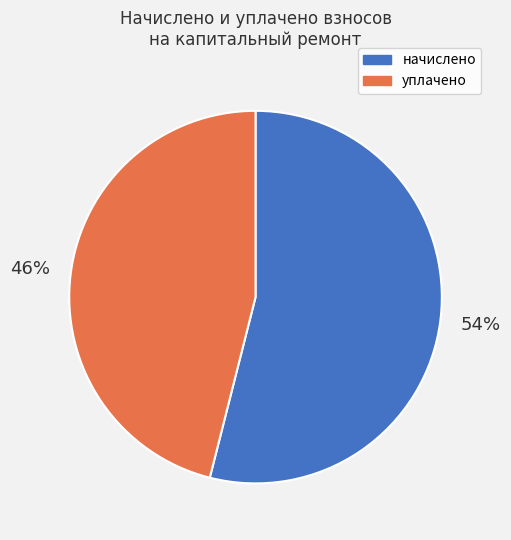

Is it true that уплачено is 38% of the pie?

False